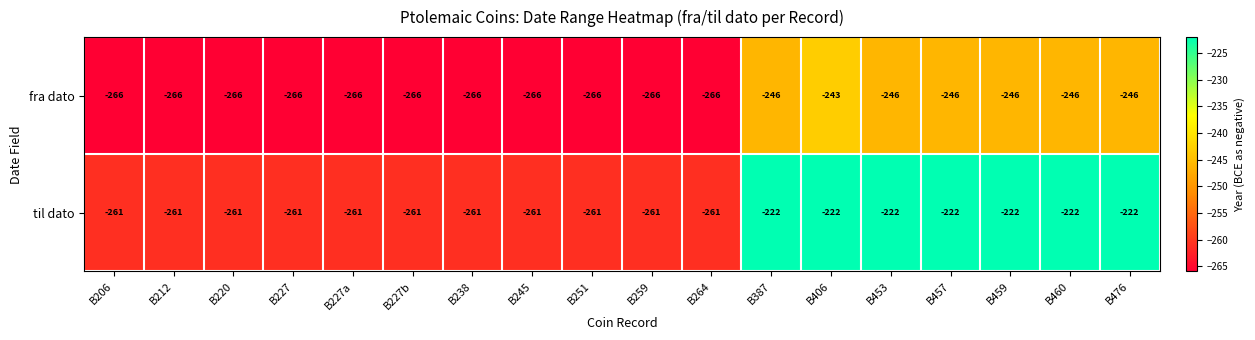

What is the difference between the second highest and minimum values in the fra dato series?

20